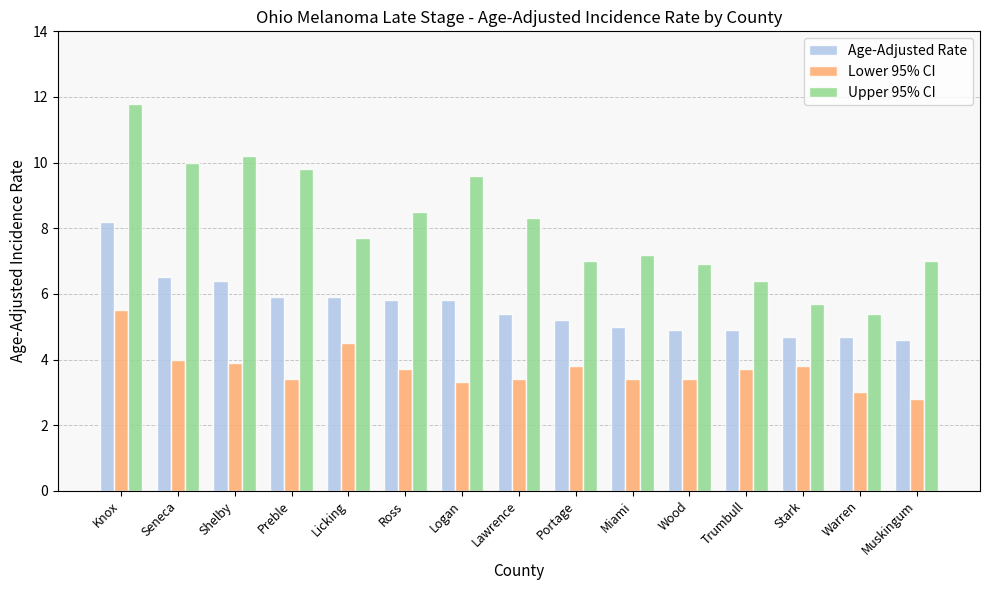

How many categories are shown in the chart?

15